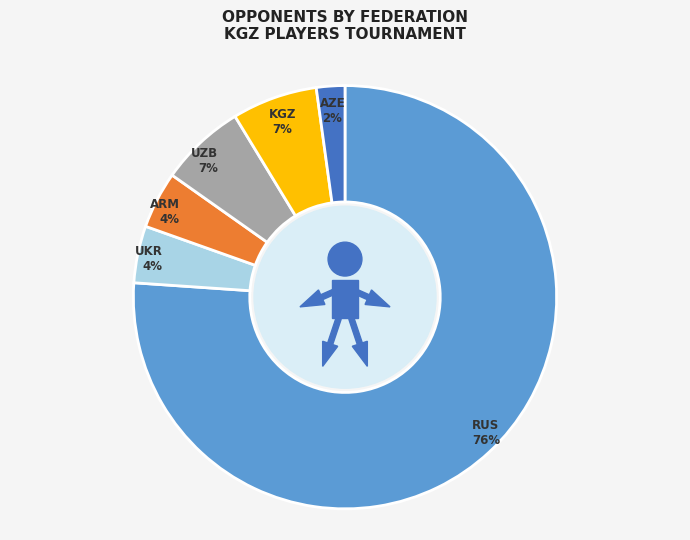

Is the sum of KGZ and AZE greater than half?

No